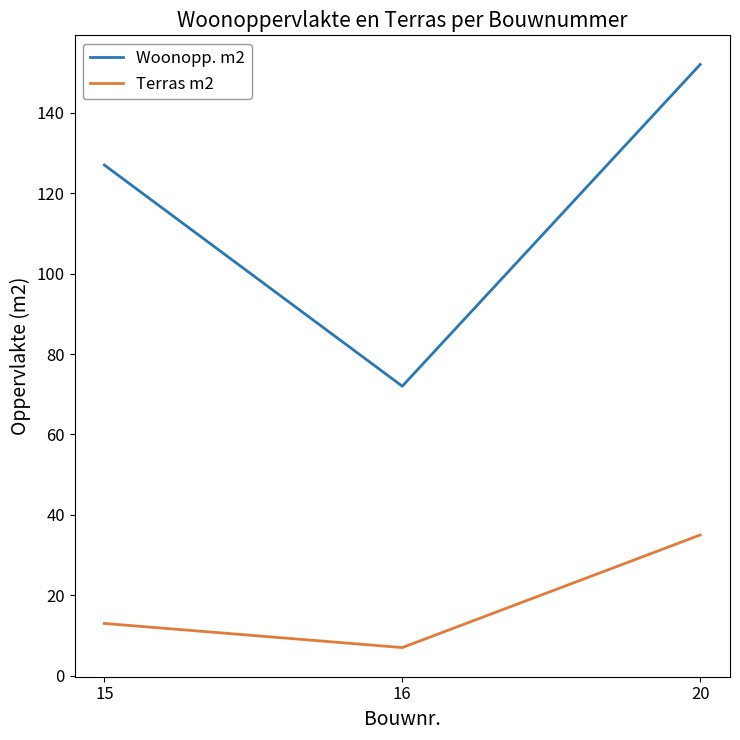

List the series in order of their peak value, lowest first.

Terras m2, Woonopp. m2